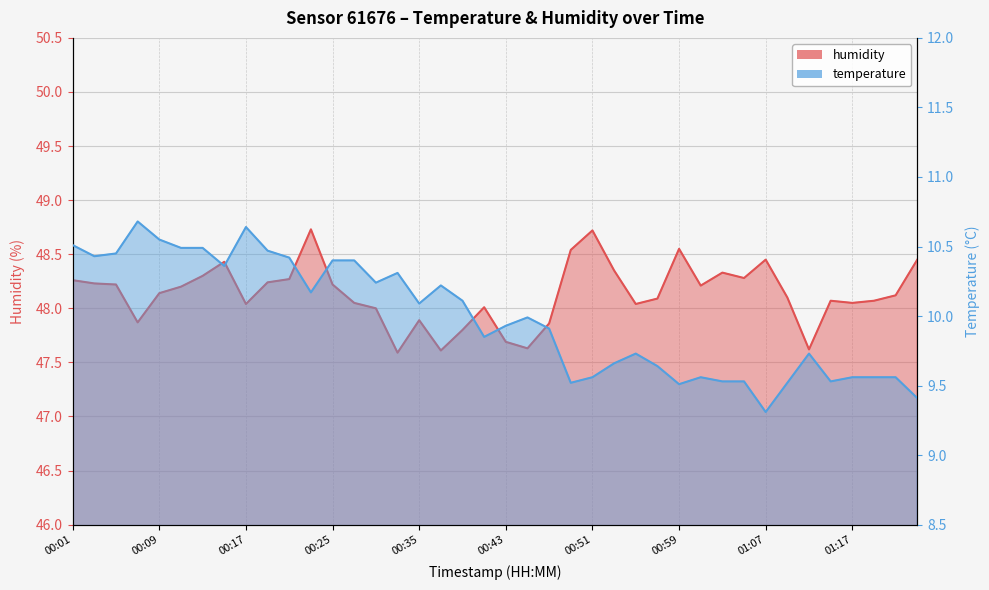

What are all the series names shown in the legend?

humidity, temperature